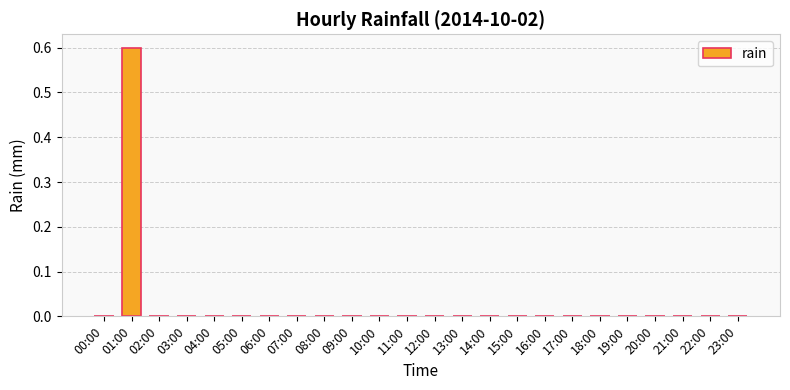

True or false: the data shows -0.4 at 12:00.

False